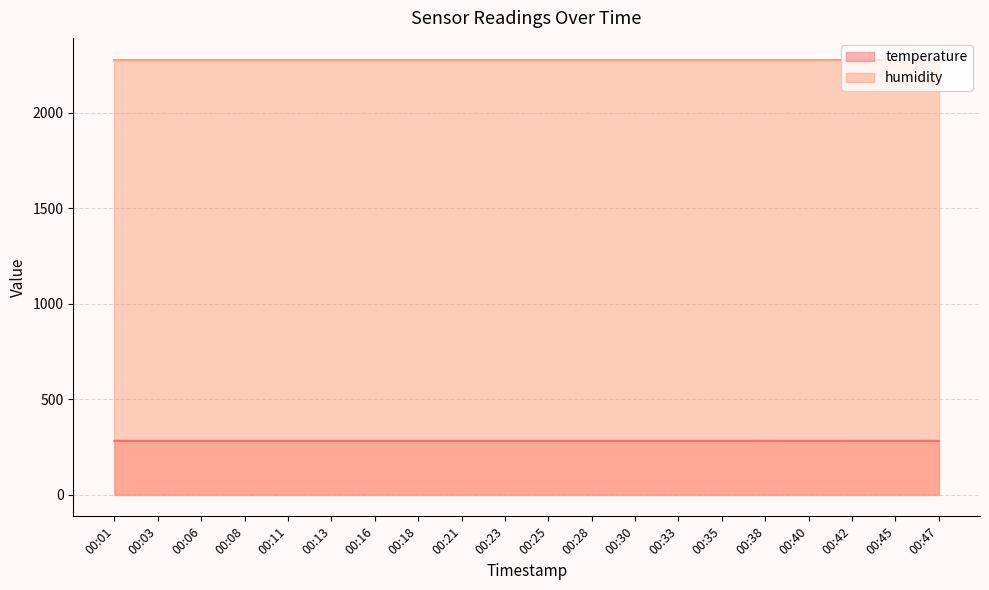

Where is the data nearest to the value 281?

00:38